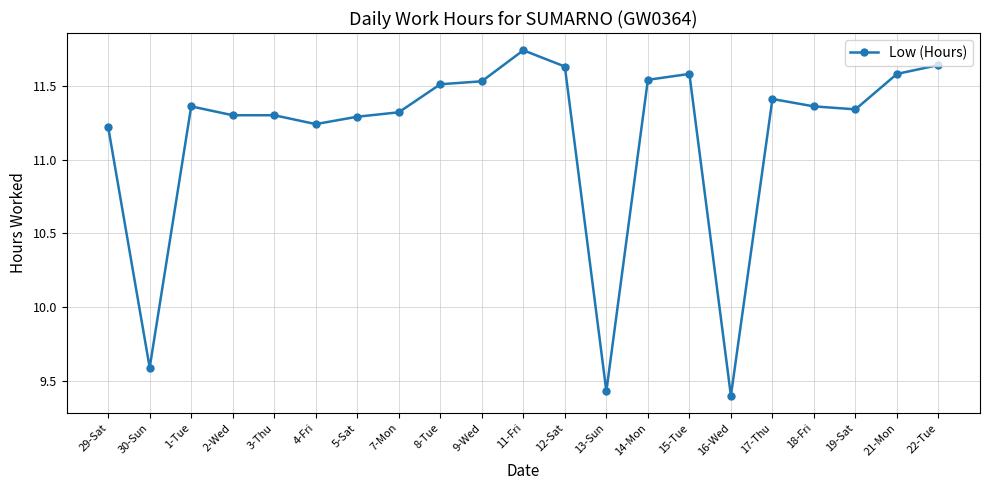

At which category does the chart reach its peak across all series?

11-Fri